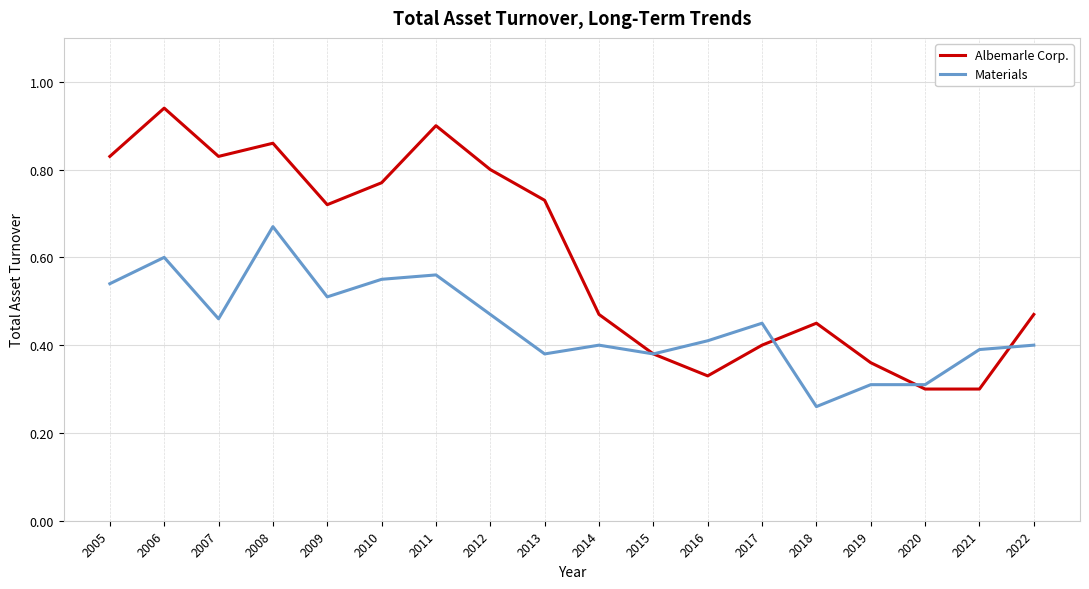

The Albemarle Corp. series shows 0.8 at 2014. True or false?

False